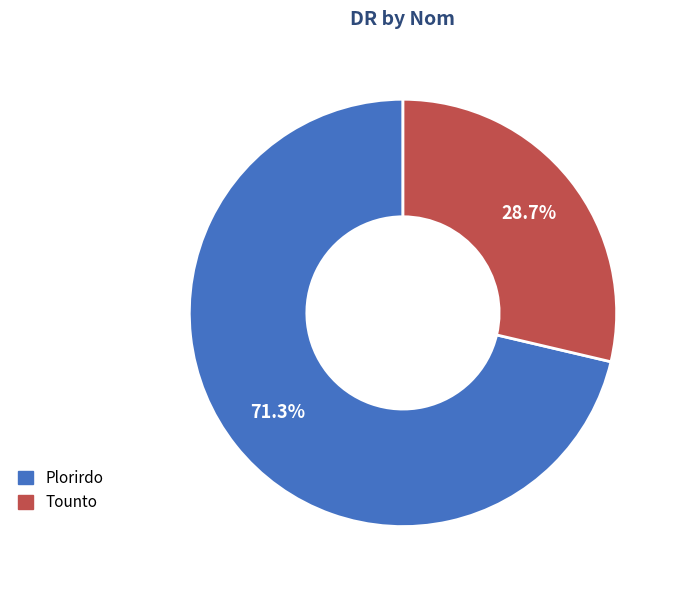

How much of the chart is everything except Tounto?

71.3%